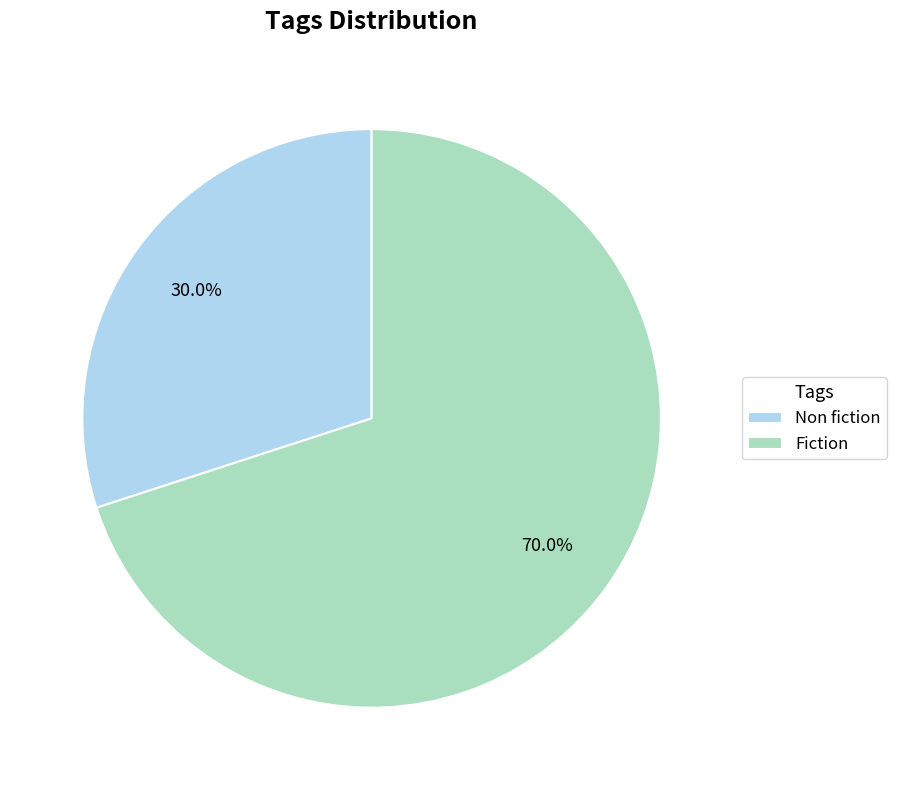

The Fiction slice represents 70% of the pie. True or false?

True